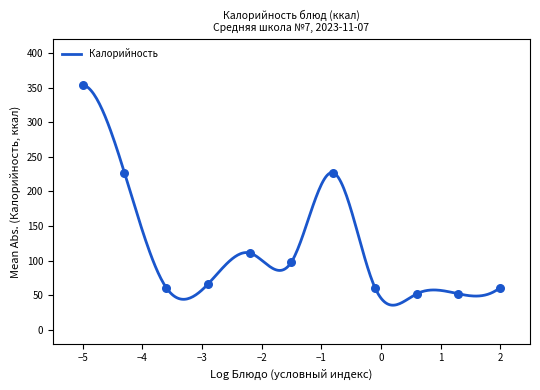

What is the maximum value for Калорийность?

354.0